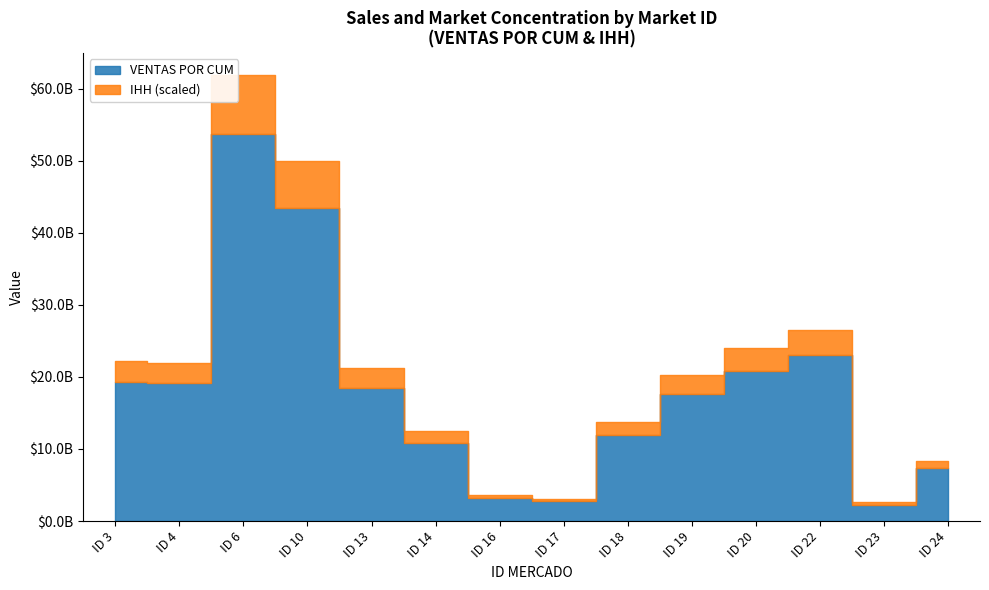

What is the value of the VENTAS POR CUM point at the 6th from the left?

10822586648.0